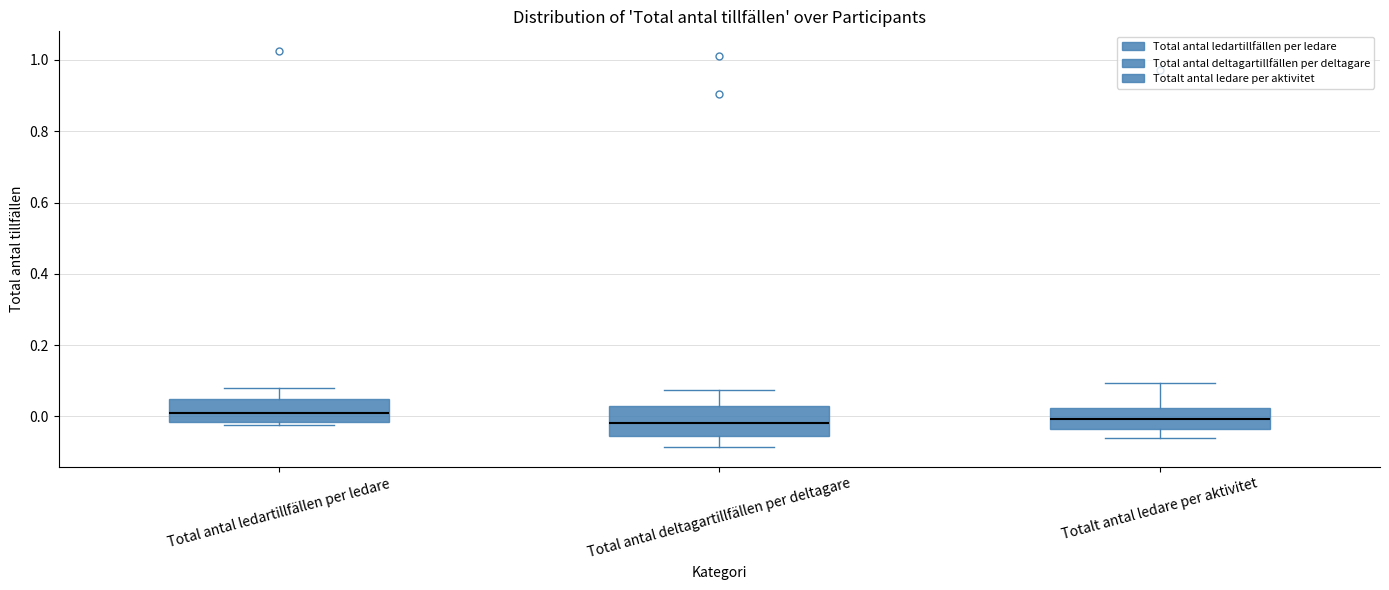

Where does the lower whisker of the box for Totalt antal ledare per aktivitet end on the y-axis? The values are not printed on the chart, so give them approximately, as read against the axis.

-0.06